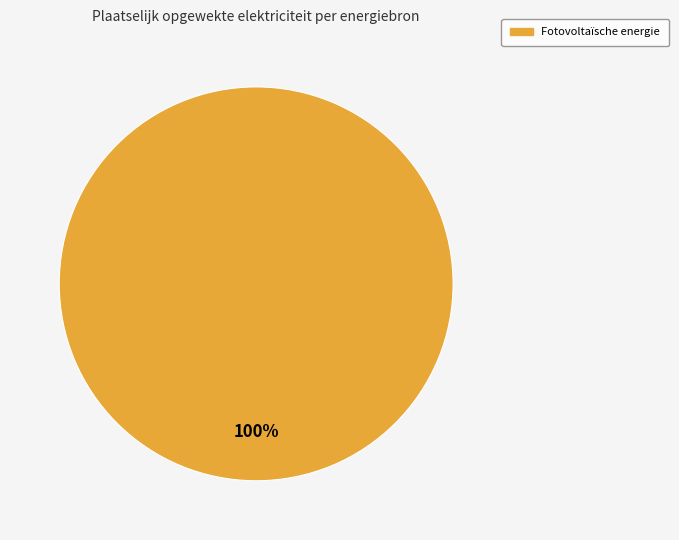

Is there a majority slice in this chart?

Yes